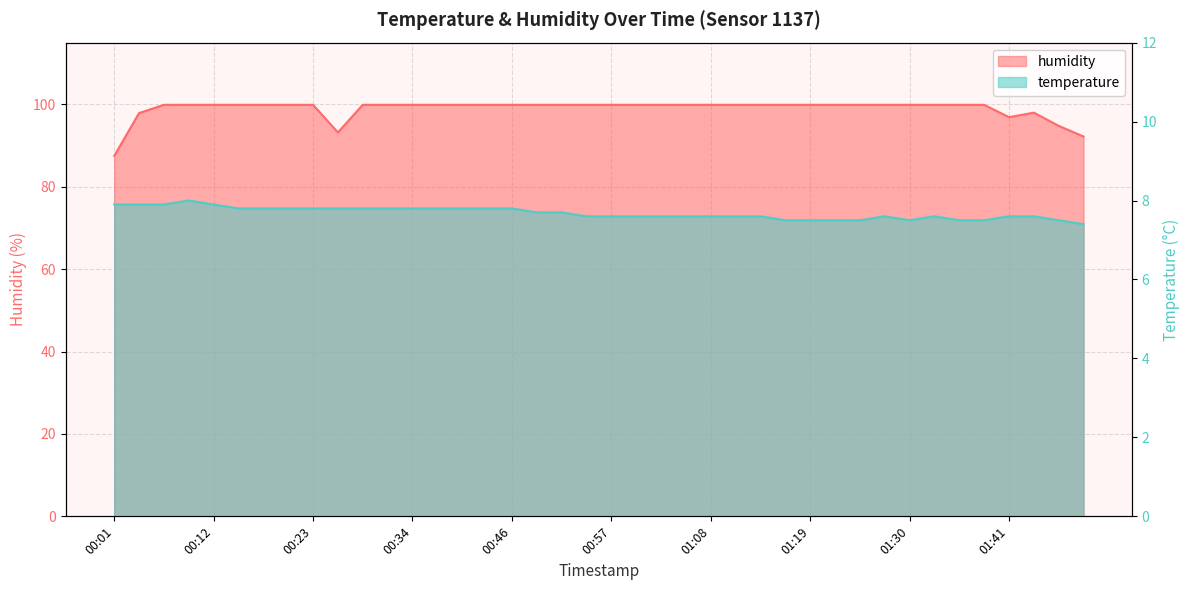

Reading left to right, extract all data points from this chart.

temperature: 7.9	7.9	7.9	8.0	7.9	7.8	7.8	7.8	7.8	7.8	7.8	7.8	7.8	7.8	7.8	7.8	7.8	7.7	7.7	7.6	7.6	7.6	7.6	7.6	7.6	7.6	7.6	7.5	7.5	7.5	7.5	7.6	7.5	7.6	7.5	7.5	7.6	7.6	7.5	7.4
humidity: 87.5	97.9	99.9	99.9	99.9	99.9	99.9	99.9	99.9	93.2	99.9	99.9	99.9	99.9	99.9	99.9	99.9	99.9	99.9	99.9	99.9	99.9	99.9	99.9	99.9	99.9	99.9	99.9	99.9	99.9	99.9	99.9	99.9	99.9	99.9	99.9	96.9	98.0	94.8	92.2